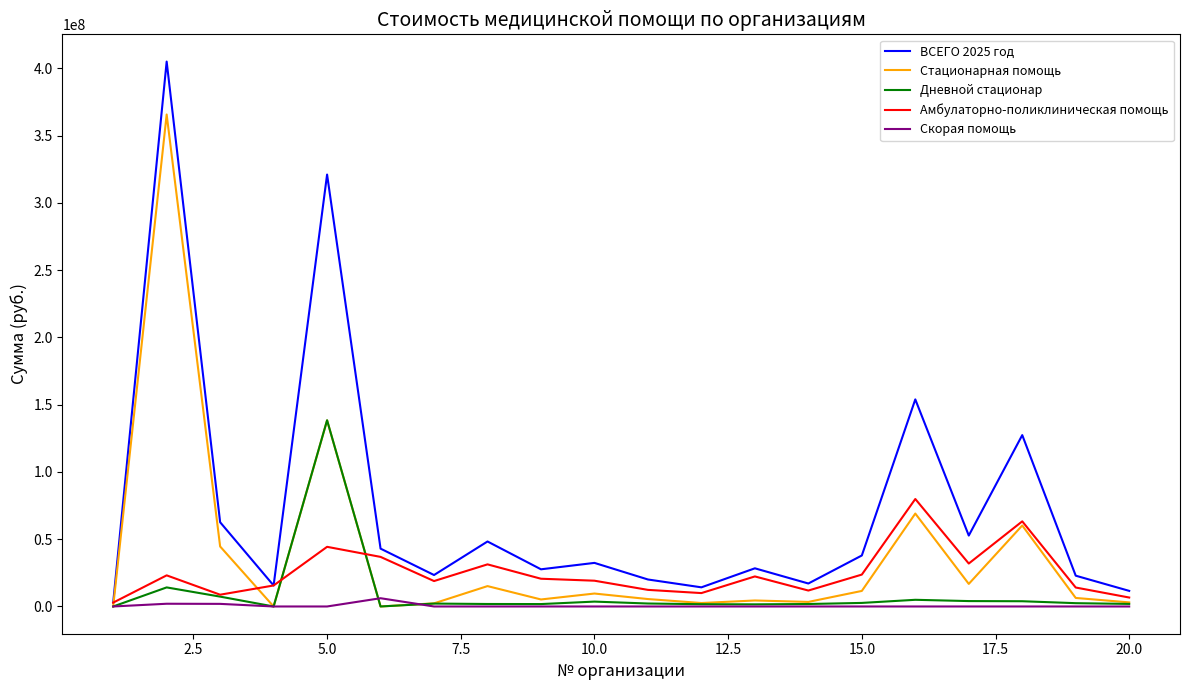

What are all the series names shown in the legend?

ВСЕГО 2025 год, Стационарная помощь, Дневной стационар, Амбулаторно-поликлиническая помощь, Скорая помощь